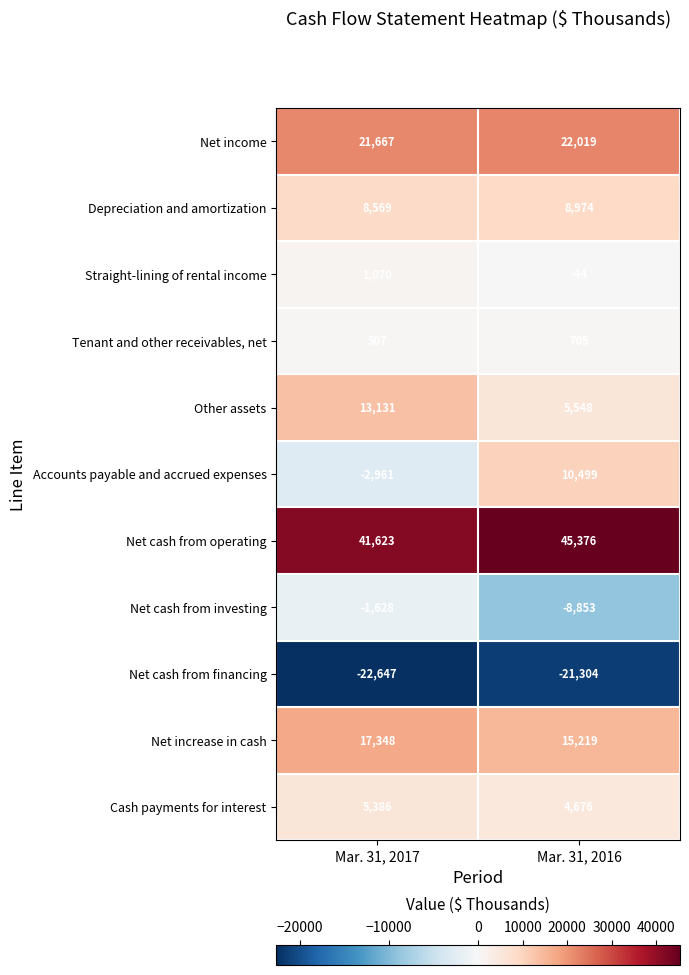

At which label does Depreciation and amortization reach its peak?

Mar. 31, 2016